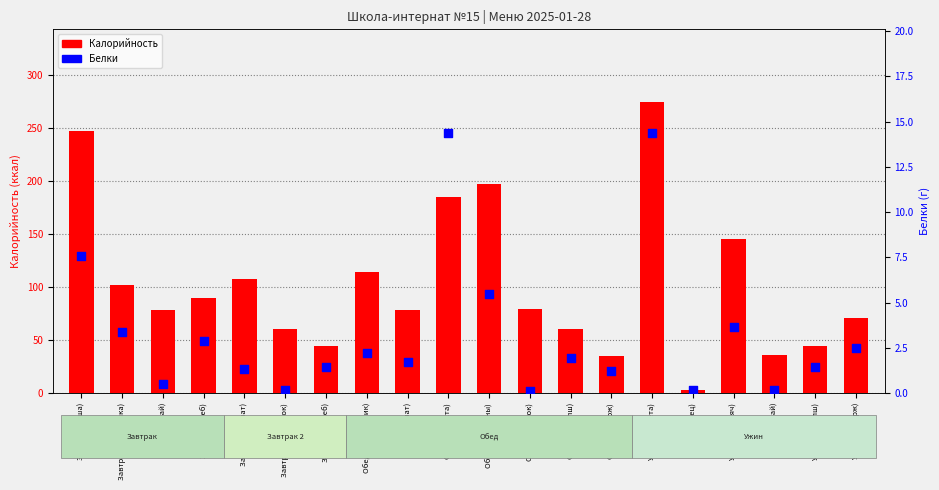

Which series has the largest total across all categories?

Калорийность